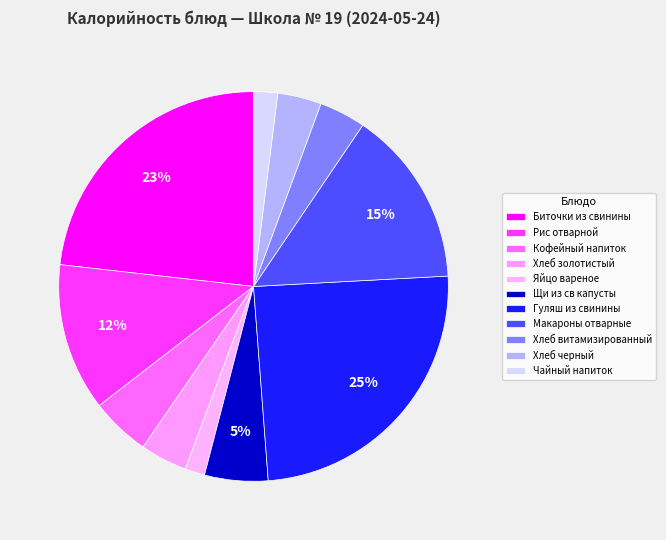

What is the smallest slice in the pie chart?

Яйцо вареное